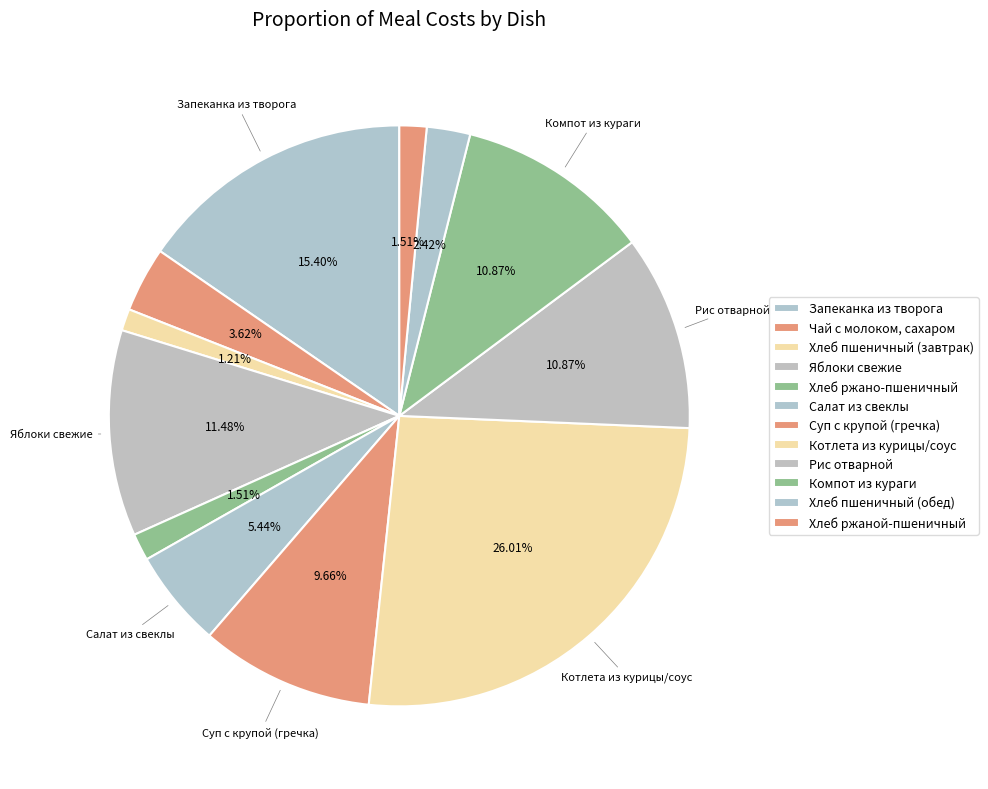

Which has a higher value, Чай с молоком, сахаром or Яблоки свежие?

Яблоки свежие